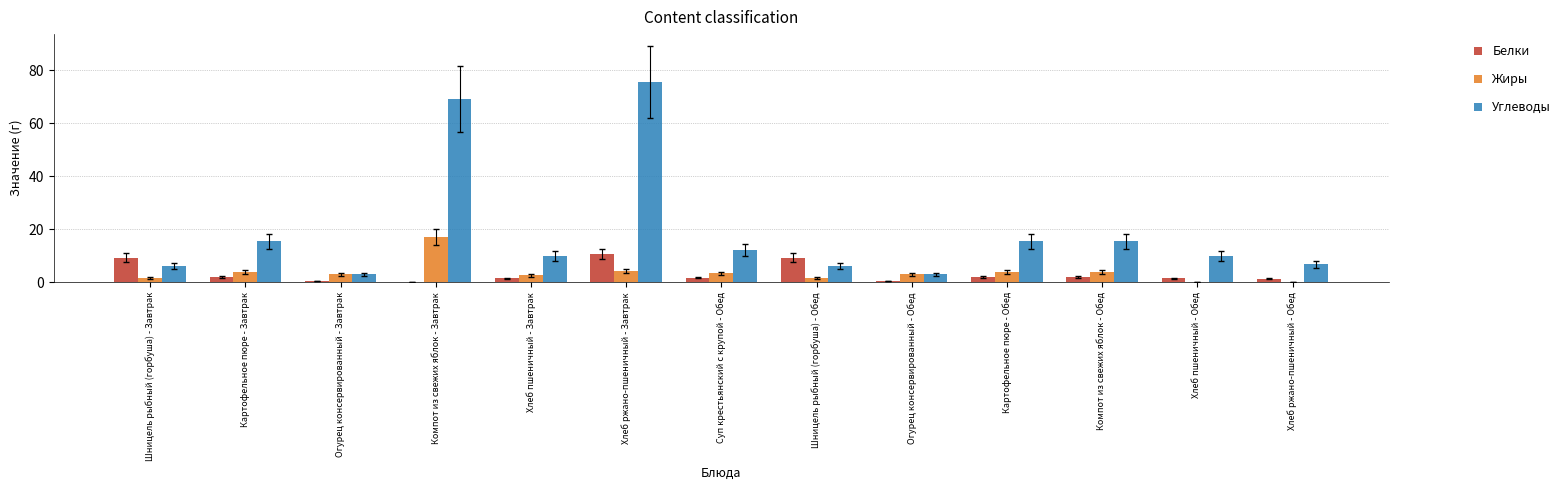

What is the maximum value shown in the chart?

75.5